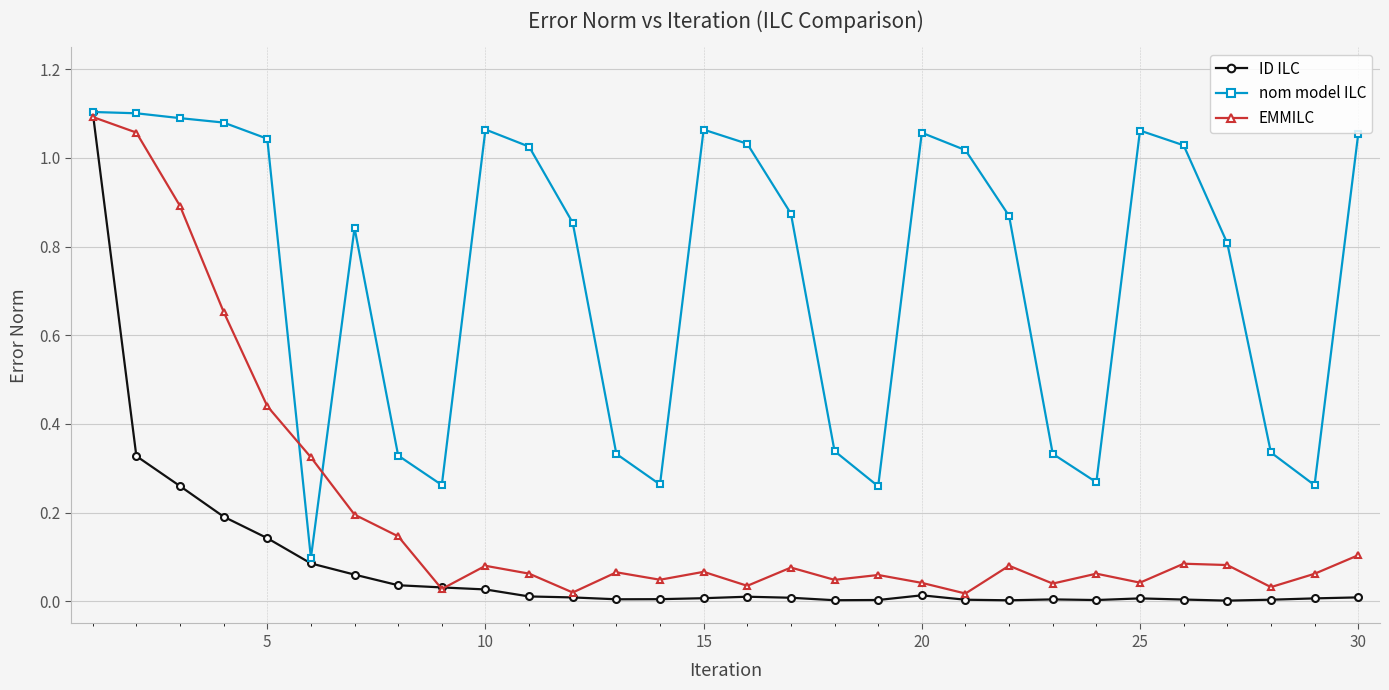

Rank the series by their average value, from lowest to highest.

ID ILC, EMMILC, nom model ILC